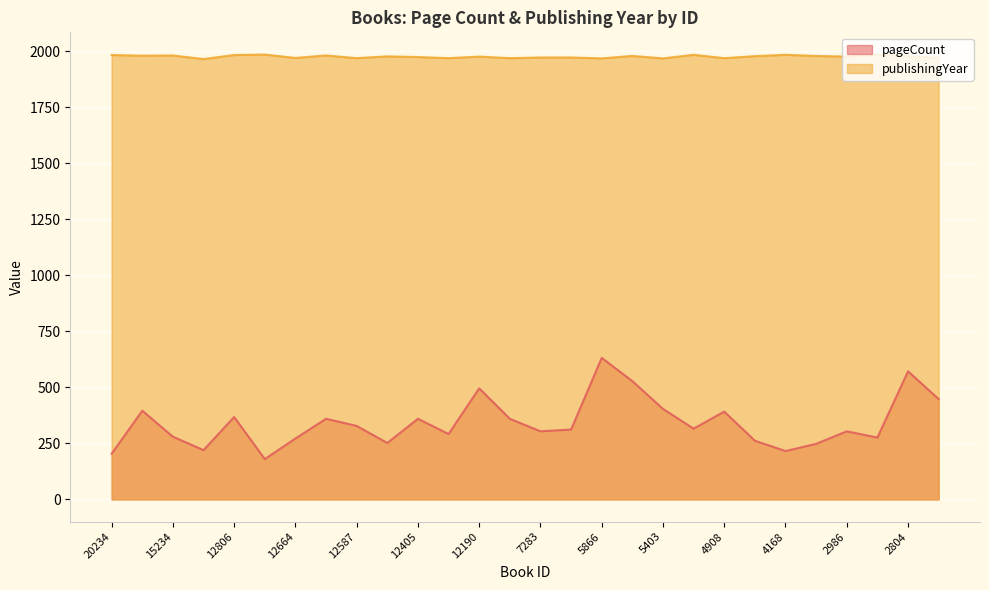

What is the value of the pageCount point at the 12th from the left?

292